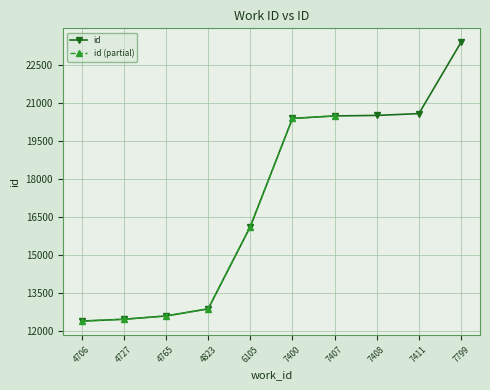

Where does the data first go above 20401?

7407